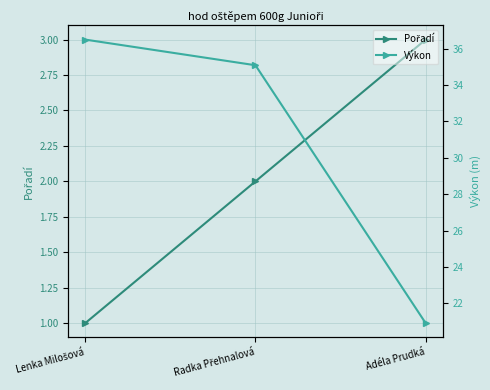

What is the label of the 3rd point from the right?

Lenka Milošová